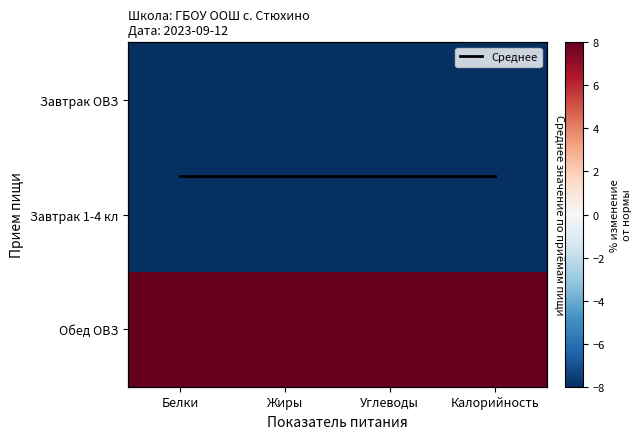

At which category is the sum across all series the highest?

Белки